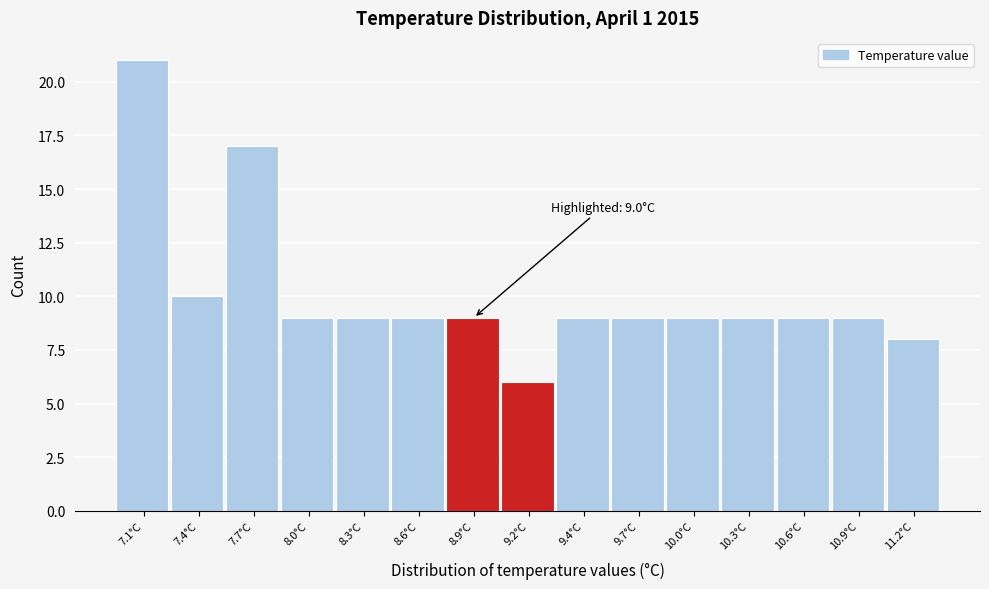

Reading left to right, extract all data points from this chart.

21	10	17	9	9	9	9	6	9	9	9	9	9	9	8